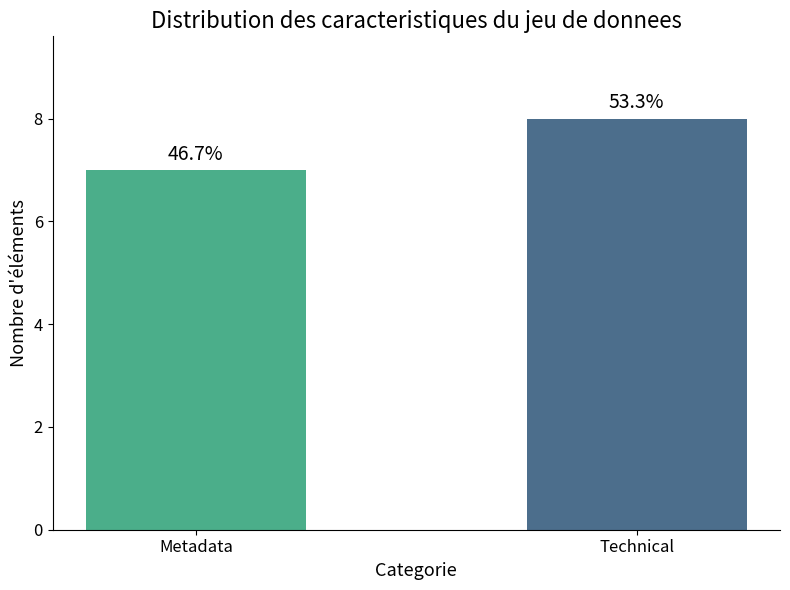

Are the bars grouped side by side (vs. stacked)?

No